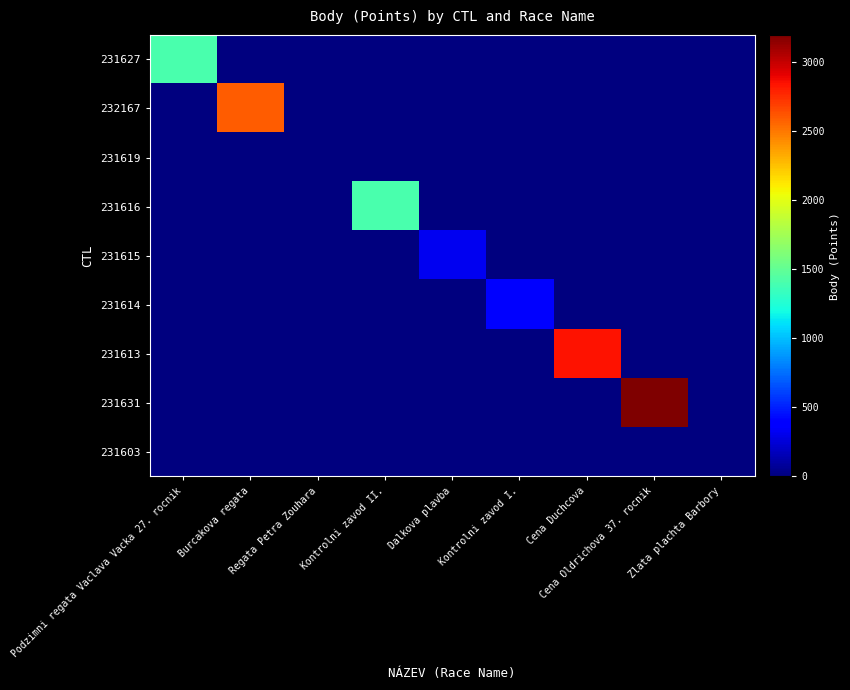

Reading right to left, list all the values displayed in this chart.

231627: Zlata plachta Barbory=0	Cena Oldrichova 37. rocnik=0	Cena Duchcova=0	Kontrolni zavod I.=0	Dalkova plavba=0	Kontrolni zavod II.=0	Regata Petra Zouhara=0	Burcakova regata=0	Podzimni regata Vaclava Vacka 27. rocnik=1407
232167: Zlata plachta Barbory=0	Cena Oldrichova 37. rocnik=0	Cena Duchcova=0	Kontrolni zavod I.=0	Dalkova plavba=0	Kontrolni zavod II.=0	Regata Petra Zouhara=0	Burcakova regata=2589	Podzimni regata Vaclava Vacka 27. rocnik=0
231619: Zlata plachta Barbory=0	Cena Oldrichova 37. rocnik=0	Cena Duchcova=0	Kontrolni zavod I.=0	Dalkova plavba=0	Kontrolni zavod II.=0	Regata Petra Zouhara=0	Burcakova regata=0	Podzimni regata Vaclava Vacka 27. rocnik=0
231616: Zlata plachta Barbory=0	Cena Oldrichova 37. rocnik=0	Cena Duchcova=0	Kontrolni zavod I.=0	Dalkova plavba=0	Kontrolni zavod II.=1406	Regata Petra Zouhara=0	Burcakova regata=0	Podzimni regata Vaclava Vacka 27. rocnik=0
231615: Zlata plachta Barbory=0	Cena Oldrichova 37. rocnik=0	Cena Duchcova=0	Kontrolni zavod I.=0	Dalkova plavba=323	Kontrolni zavod II.=0	Regata Petra Zouhara=0	Burcakova regata=0	Podzimni regata Vaclava Vacka 27. rocnik=0
231614: Zlata plachta Barbory=0	Cena Oldrichova 37. rocnik=0	Cena Duchcova=0	Kontrolni zavod I.=402	Dalkova plavba=0	Kontrolni zavod II.=0	Regata Petra Zouhara=0	Burcakova regata=0	Podzimni regata Vaclava Vacka 27. rocnik=0
231613: Zlata plachta Barbory=0	Cena Oldrichova 37. rocnik=0	Cena Duchcova=2838	Kontrolni zavod I.=0	Dalkova plavba=0	Kontrolni zavod II.=0	Regata Petra Zouhara=0	Burcakova regata=0	Podzimni regata Vaclava Vacka 27. rocnik=0
231631: Zlata plachta Barbory=0	Cena Oldrichova 37. rocnik=3200	Cena Duchcova=0	Kontrolni zavod I.=0	Dalkova plavba=0	Kontrolni zavod II.=0	Regata Petra Zouhara=0	Burcakova regata=0	Podzimni regata Vaclava Vacka 27. rocnik=0
231603: Zlata plachta Barbory=0	Cena Oldrichova 37. rocnik=0	Cena Duchcova=0	Kontrolni zavod I.=0	Dalkova plavba=0	Kontrolni zavod II.=0	Regata Petra Zouhara=0	Burcakova regata=0	Podzimni regata Vaclava Vacka 27. rocnik=0